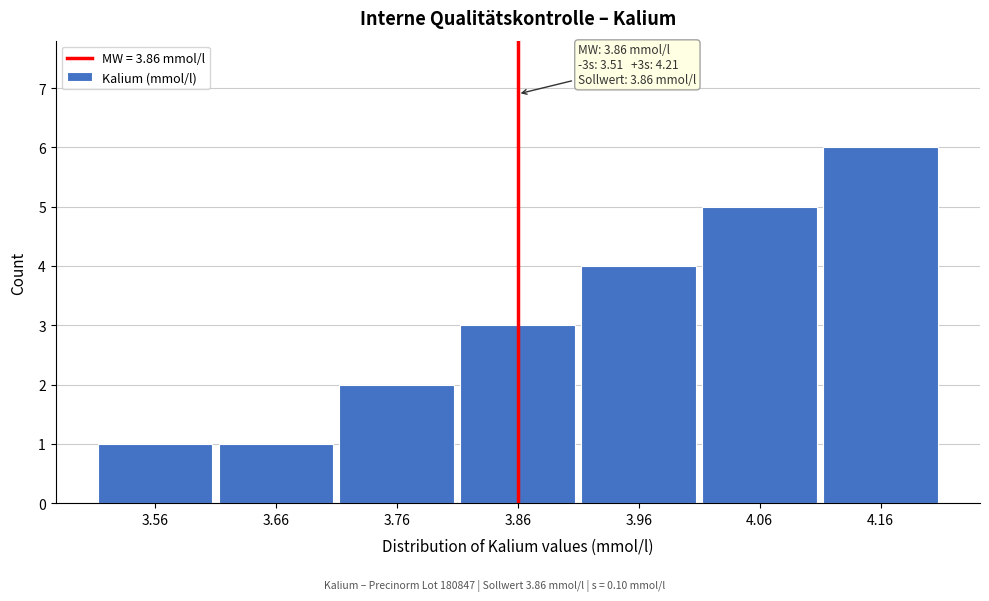

Reading left to right, transcribe all the data shown in this chart.

3.56=1	3.66=1	3.76=2	3.86=3	3.96=4	4.06=5	4.16=6